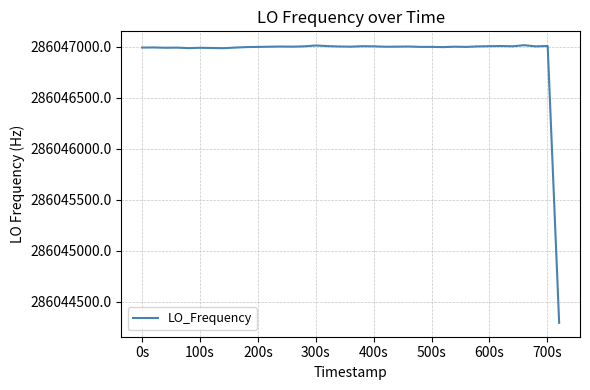

Is this an area chart (filled region under the line)?

No